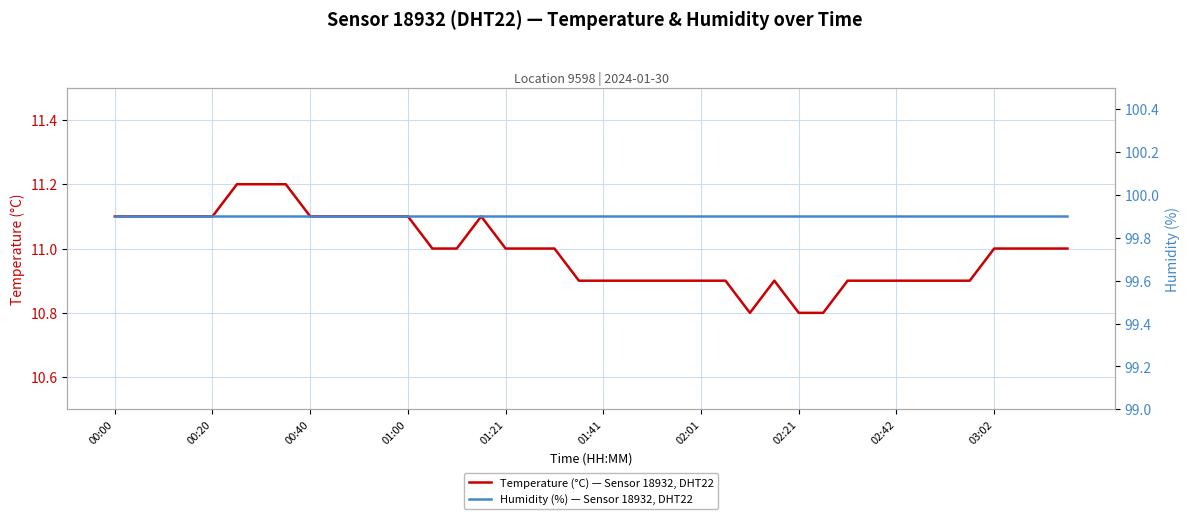

At which label is Temperature (°C) — Sensor 18932, DHT22 closest to 11?

13